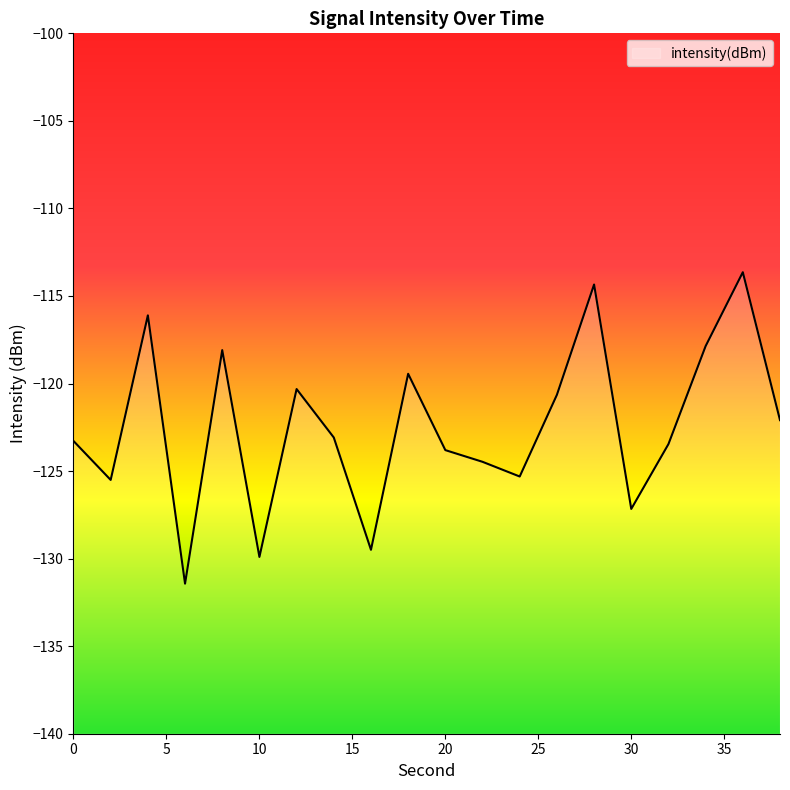

Reading left to right, list all the values displayed in this chart.

0=-123.3	2=-125.5	4=-116.1	6=-131.4	8=-118.1	10=-129.9	12=-120.3	14=-123.1	16=-129.5	18=-119.4	20=-123.8	22=-124.5	24=-125.3	26=-120.6	28=-114.3	30=-127.2	32=-123.5	34=-117.9	36=-113.6	38=-122.1